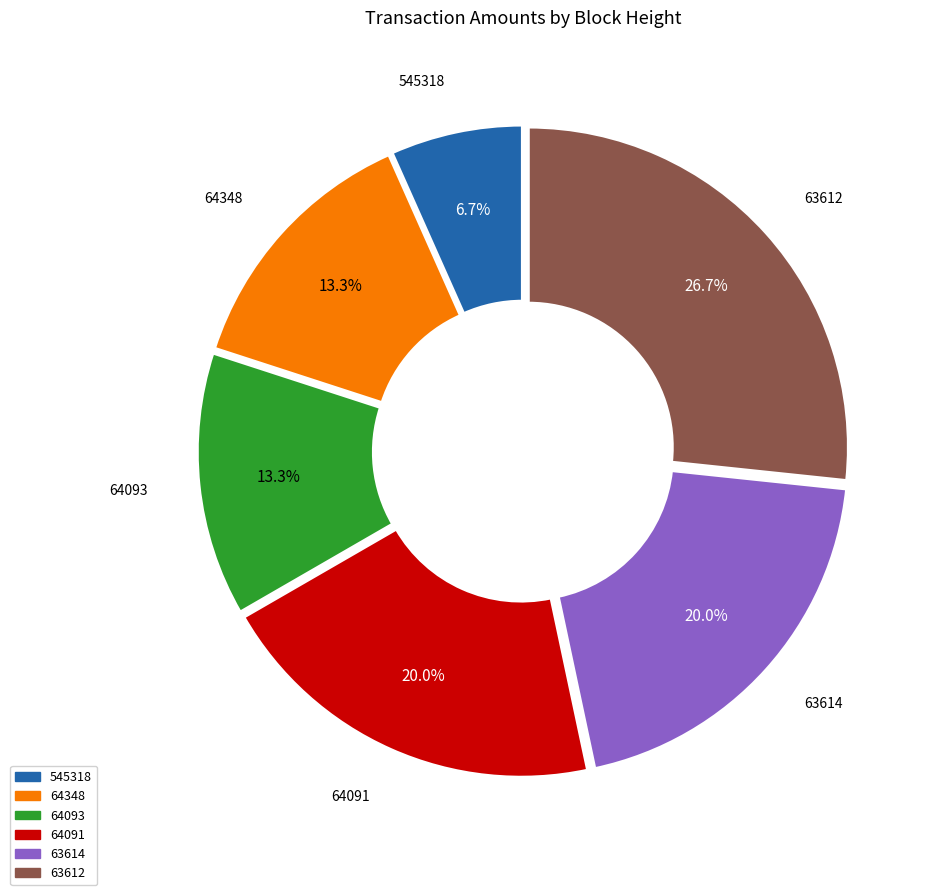

To the nearest percent, what is the difference between the largest and smallest slice percentages?

20%